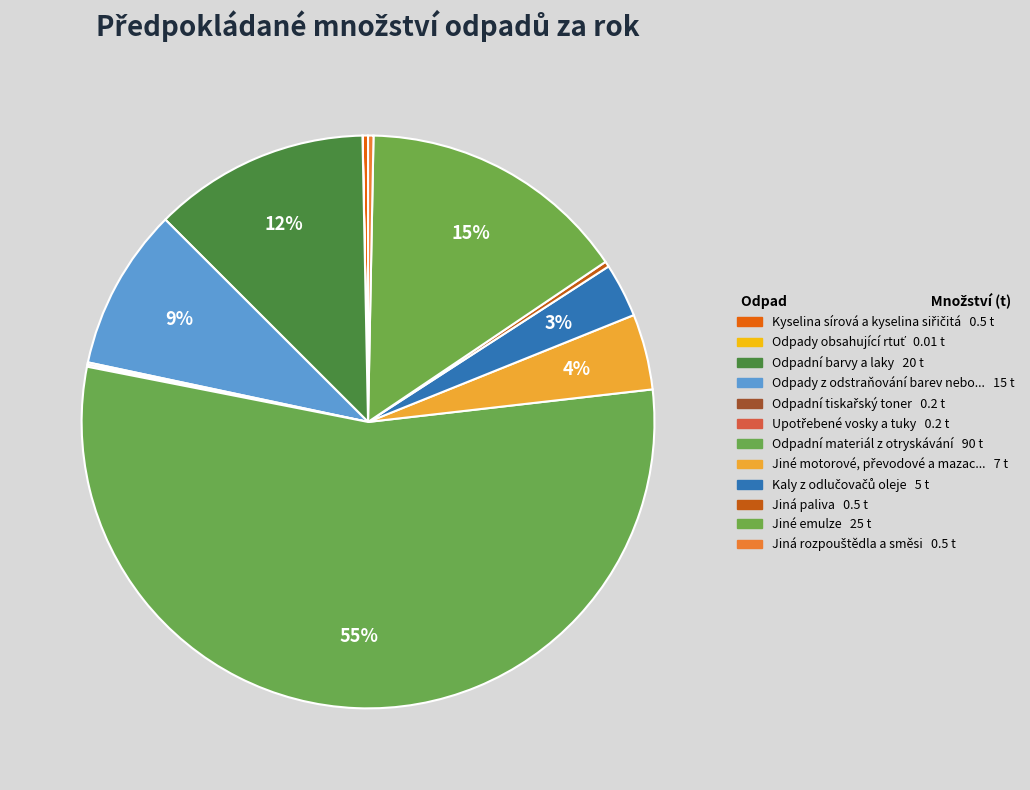

To the nearest percent, what is the difference between the largest and smallest slice percentages?

55%